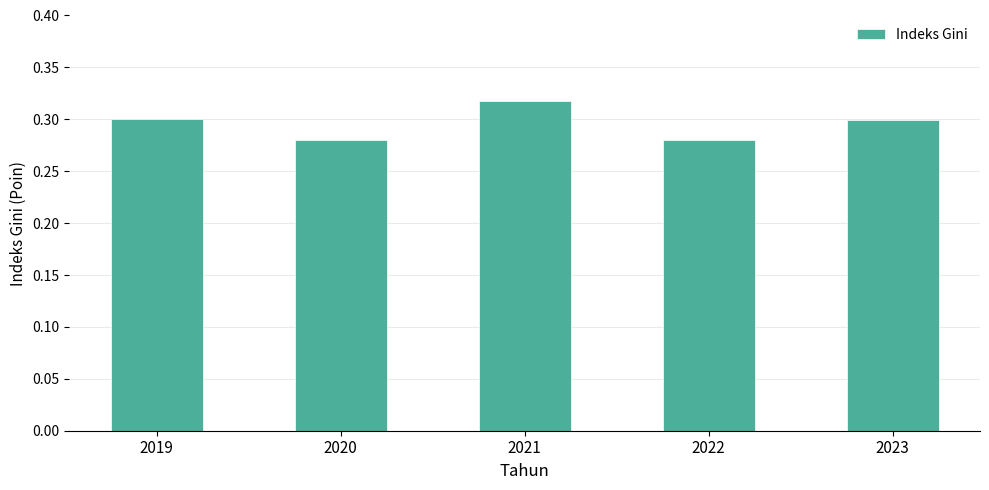

What is the sum of the values at 2020 and 2023?

0.6